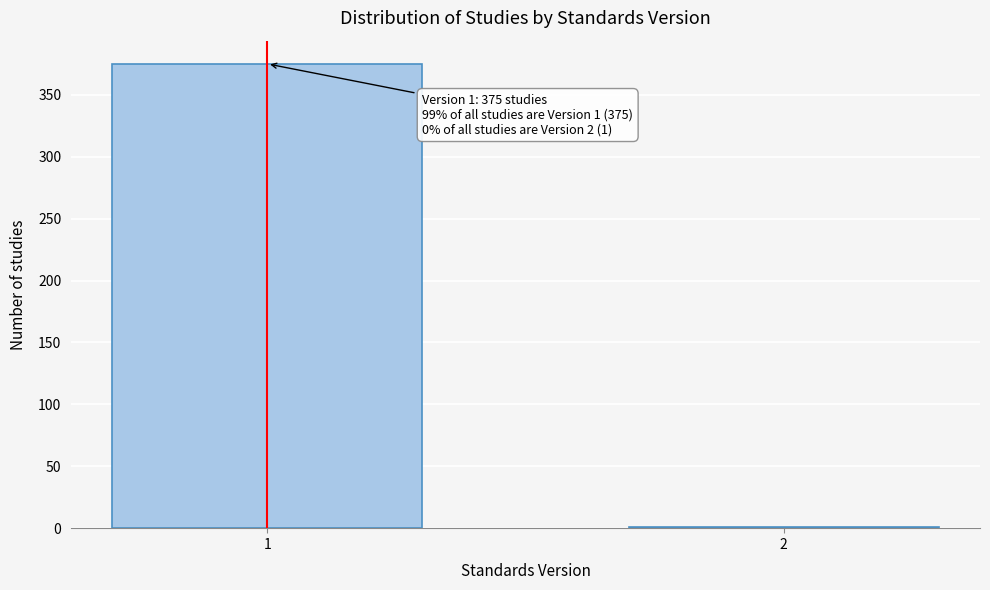

Reading left to right, list all the values displayed in this chart.

1=375	2=1